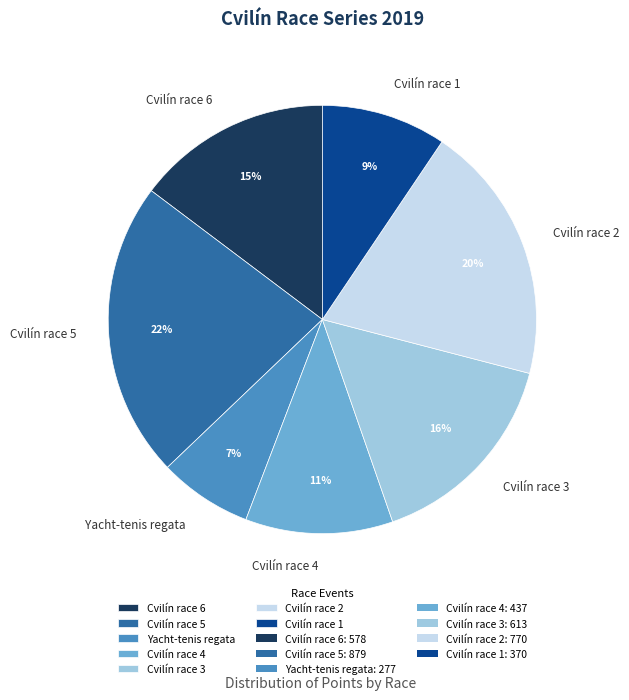

To the nearest percent, what portion does Cvilín race 2 represent?

20%